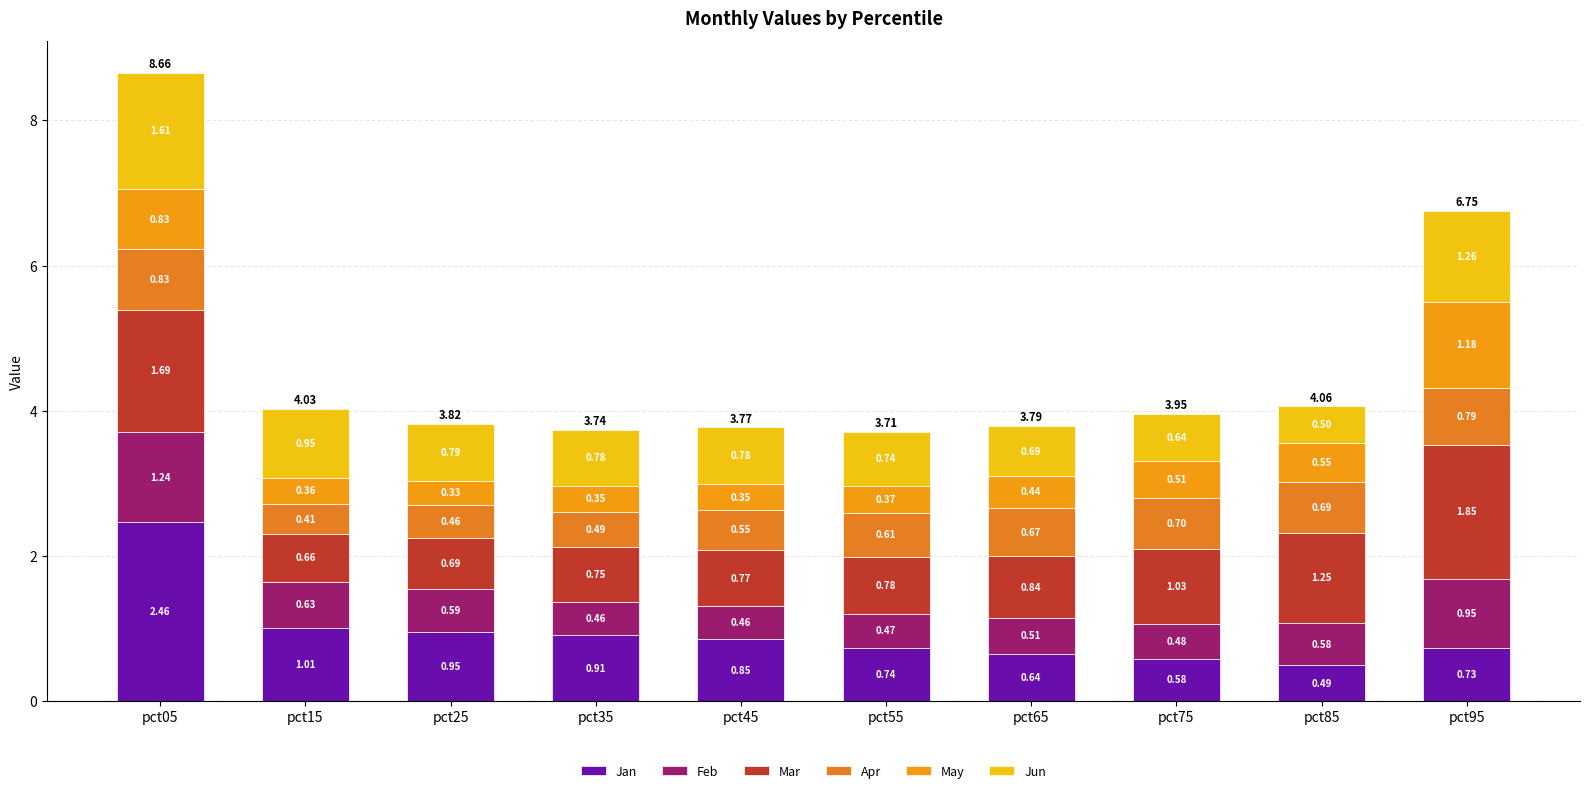

Is it true that Feb equals 0.5 at pct65?

True